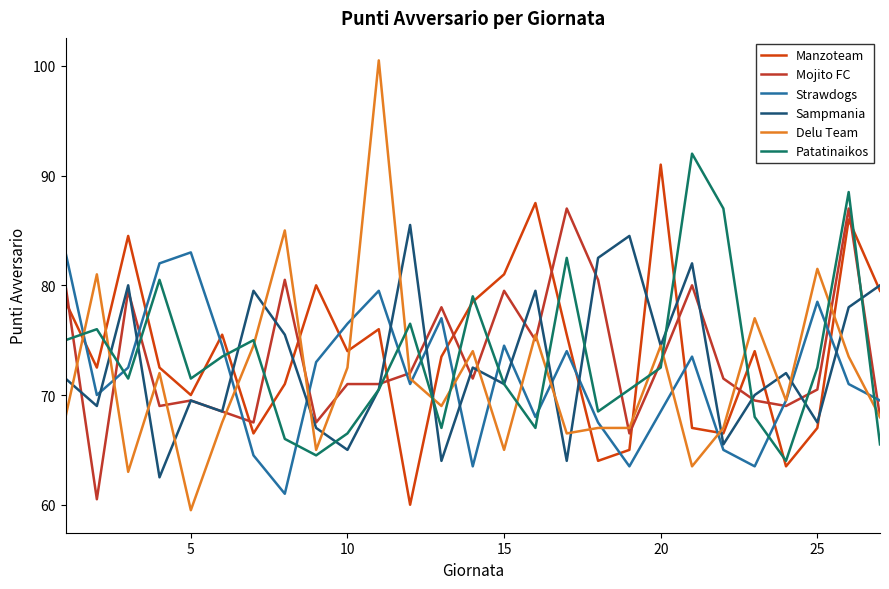

Which series has the widest spread of values?

Delu Team